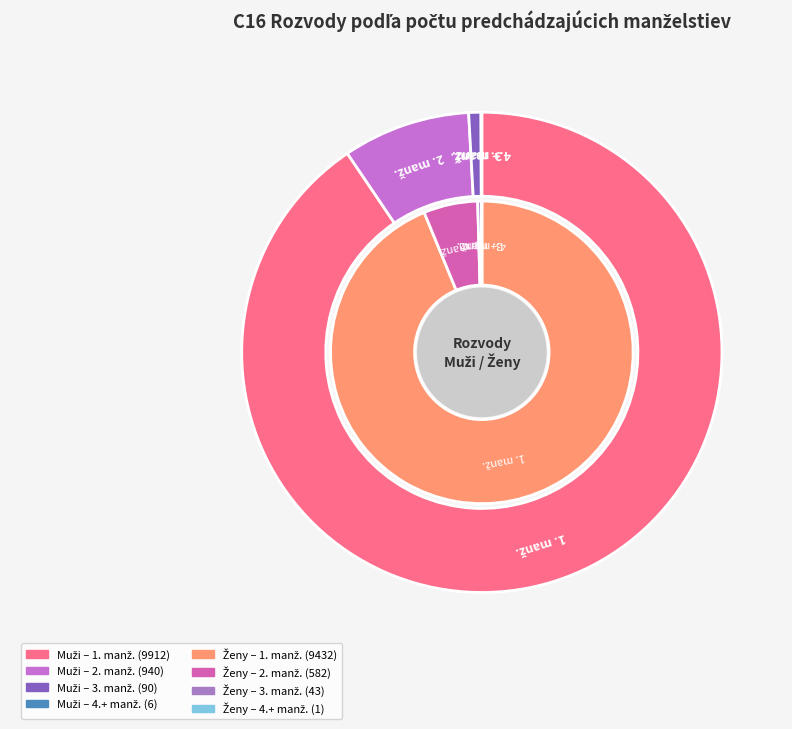

Which category has the biggest portion of the pie?

1